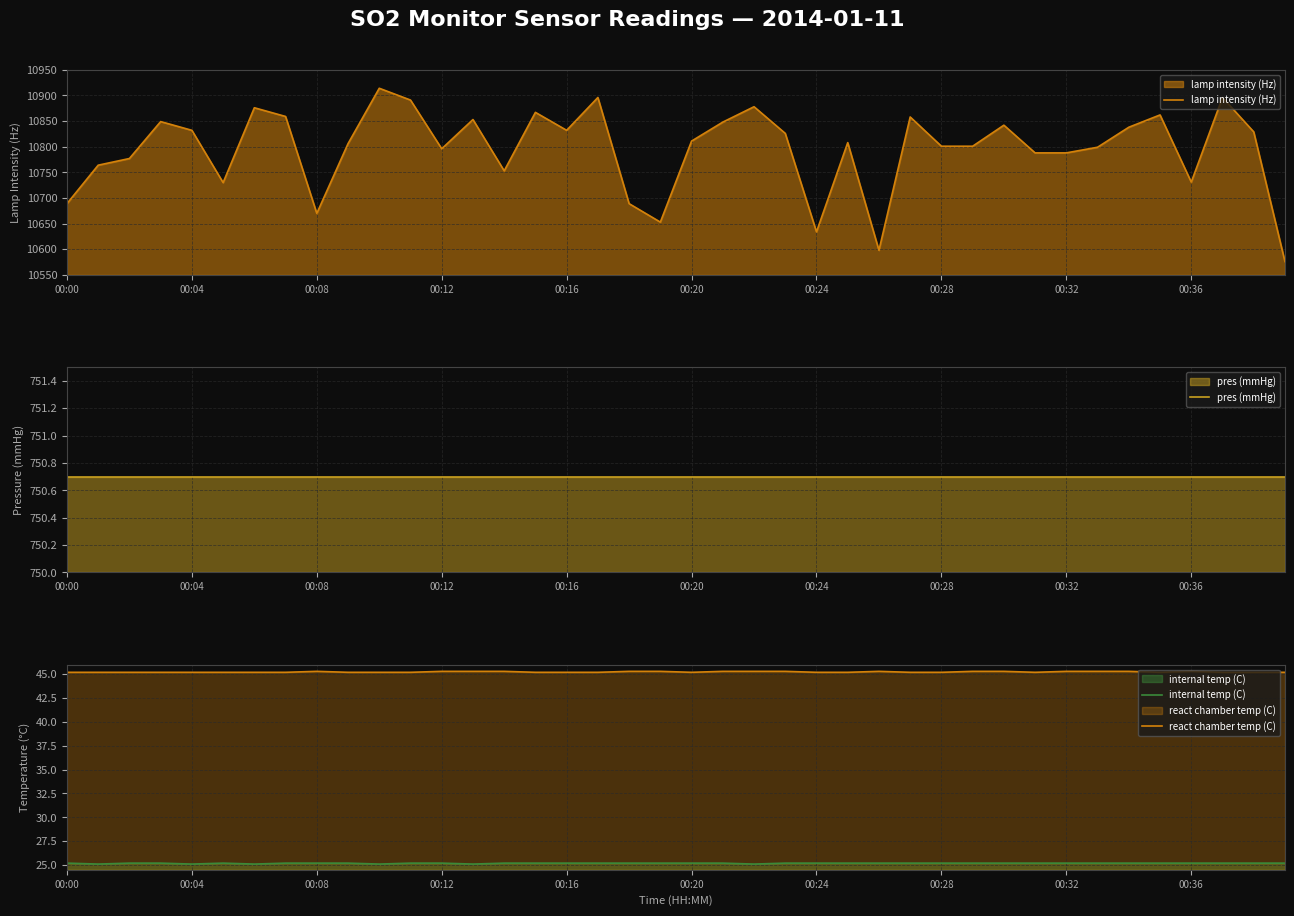

At which category does the chart reach its peak across all series?

10